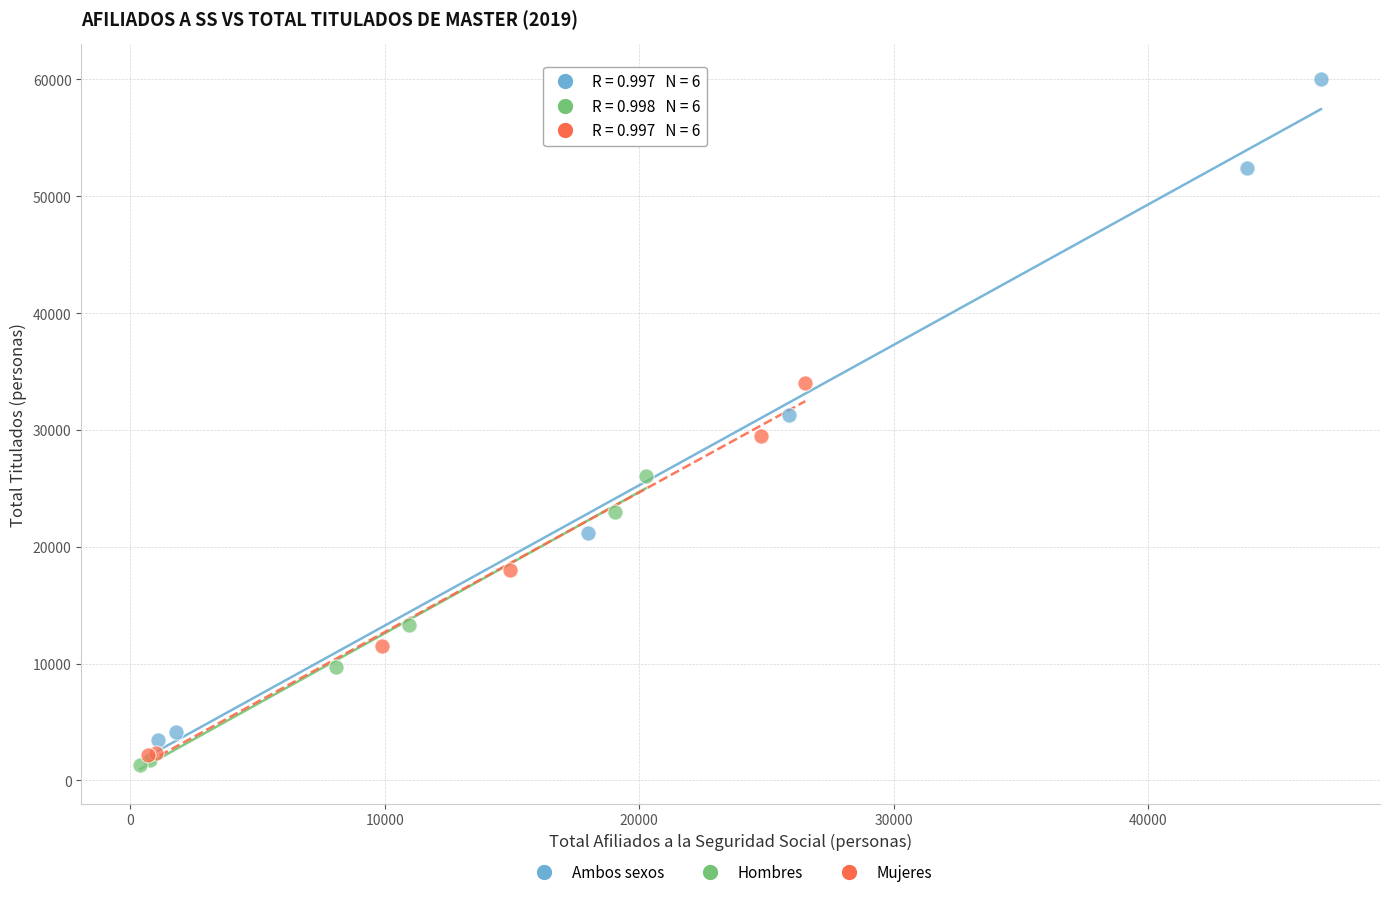

Which series contains the highest Y value?

Ambos sexos